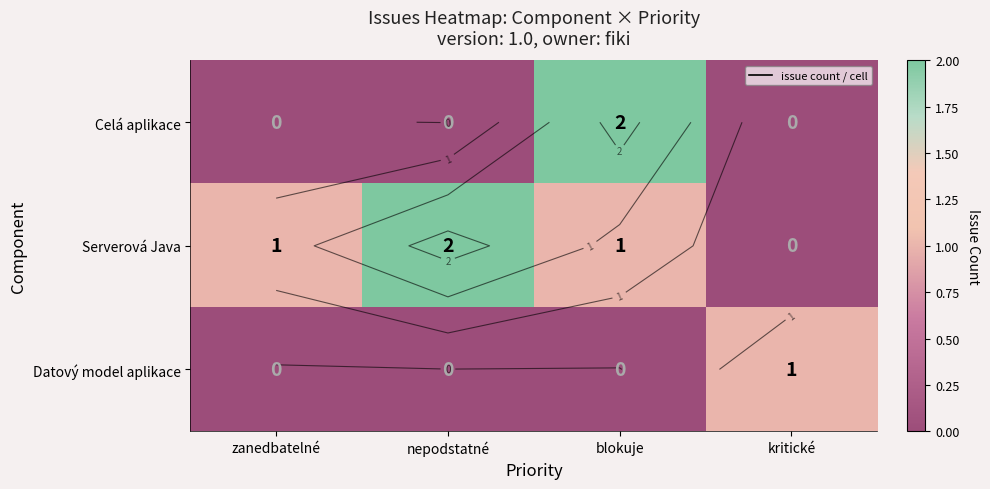

The Serverová Java series shows -1 at kritické. True or false?

False